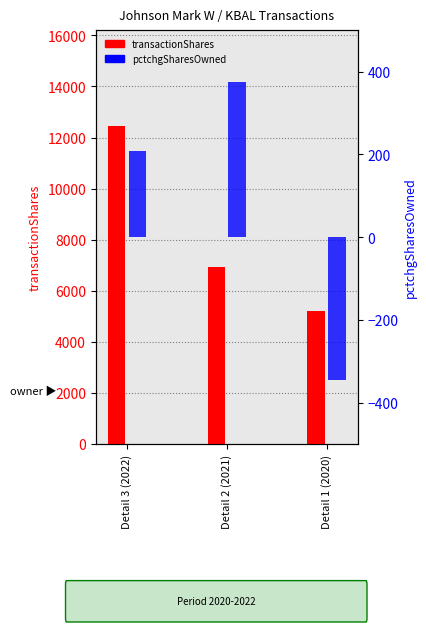

Is the value of transactionShares at Detail 1 (2020) greater than the value of pctchgSharesOwned at Detail 1 (2020)?

Yes